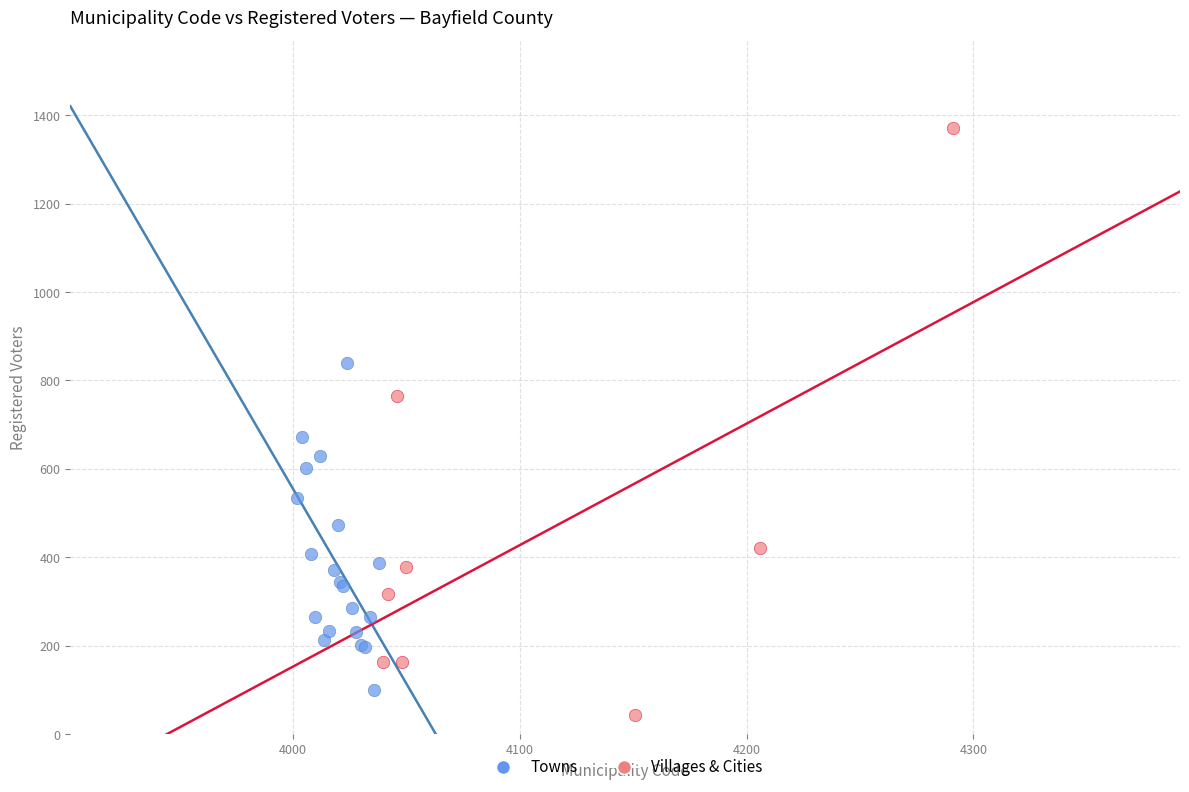

Which series has the widest spread of Y values?

Villages & Cities